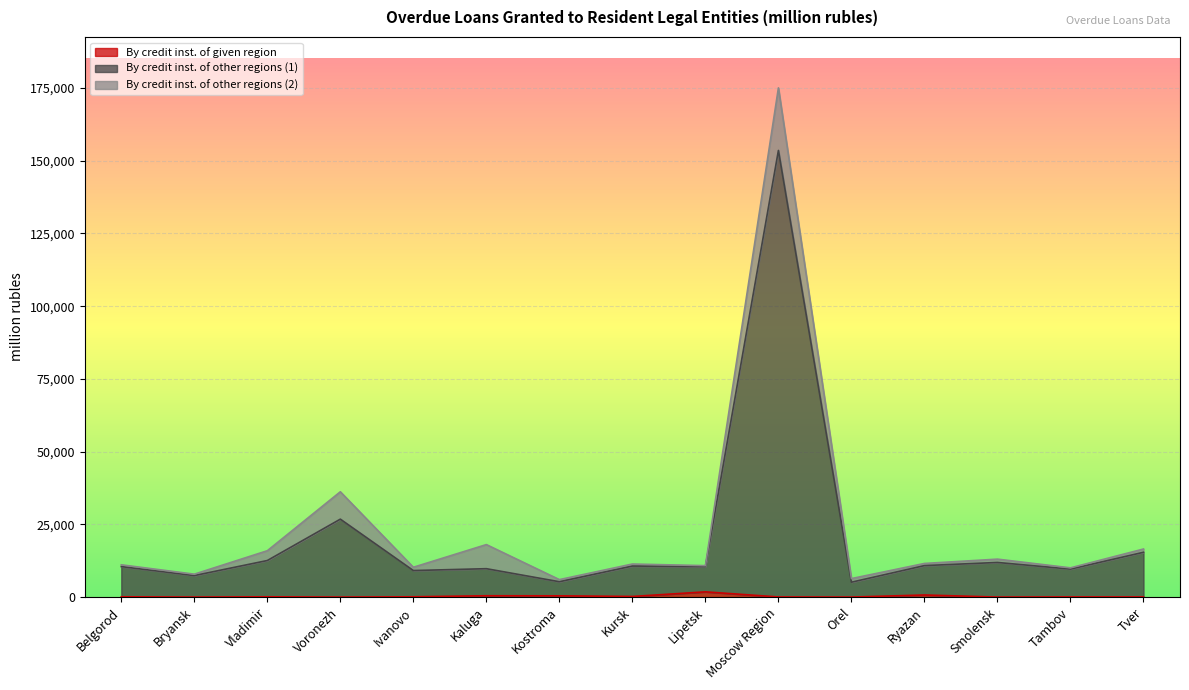

At which category is the sum across all series the highest?

Moscow Region